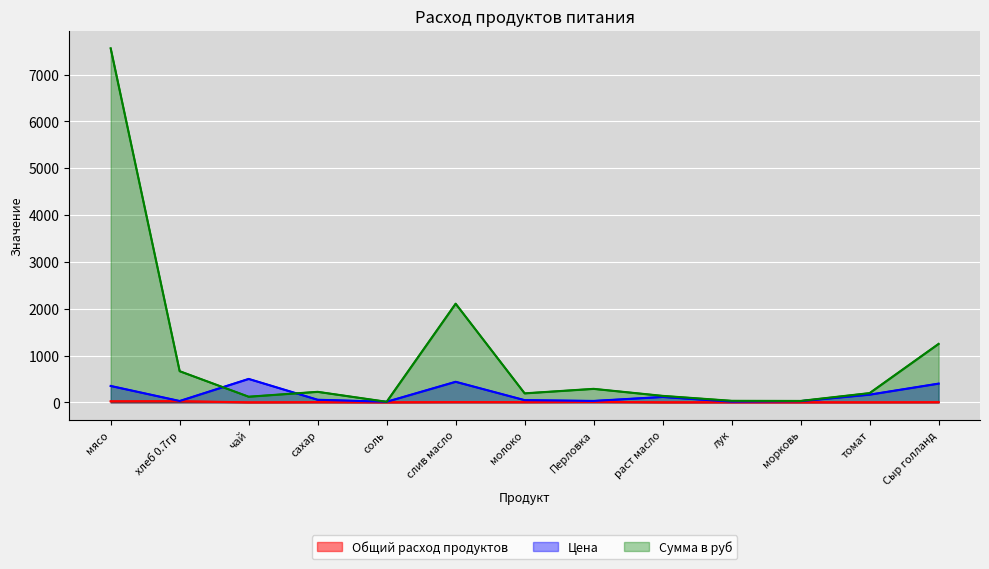

At which label does Цена reach its peak?

чай